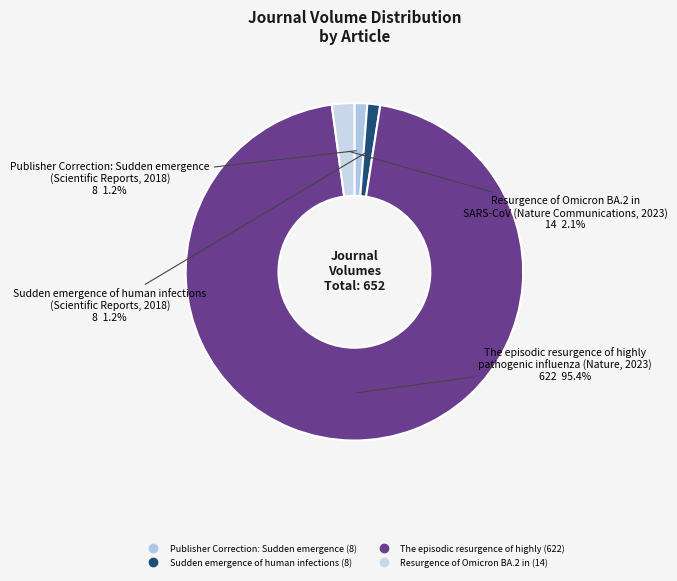

How many segments does this pie chart have?

4